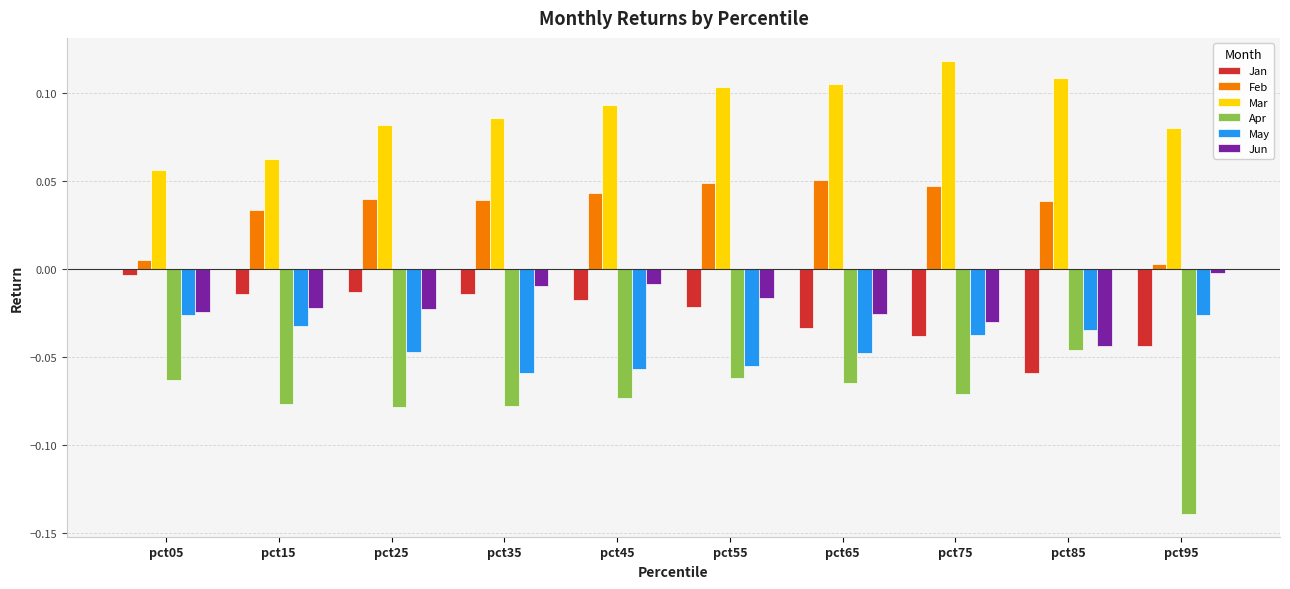

At which category does the chart reach its minimum across all series?

pct95